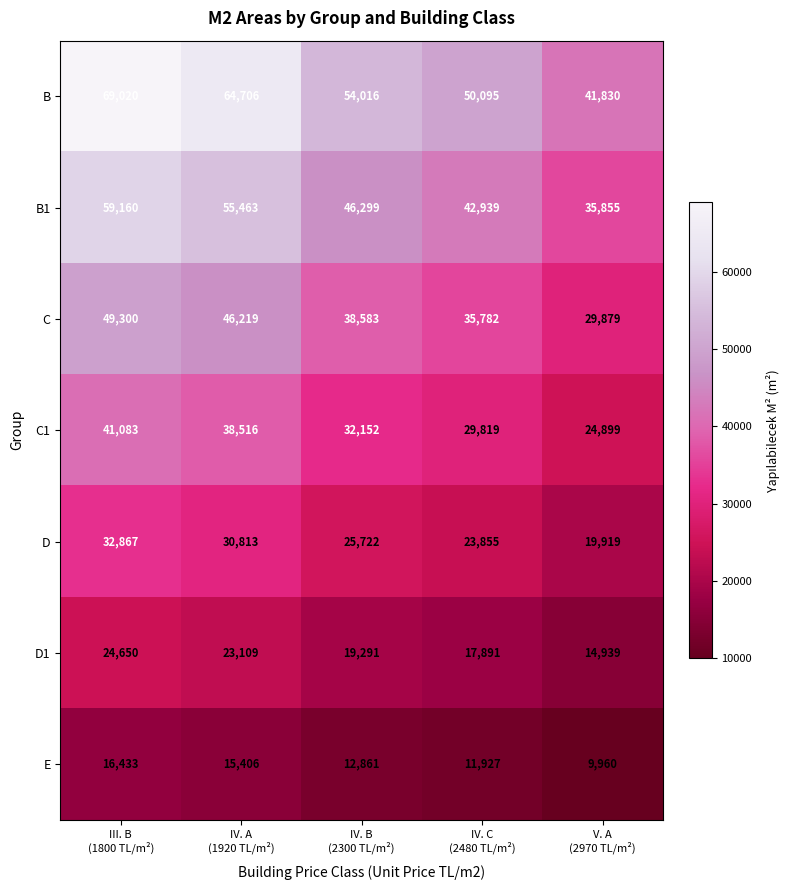

How many values in the E series are below 12861?

2